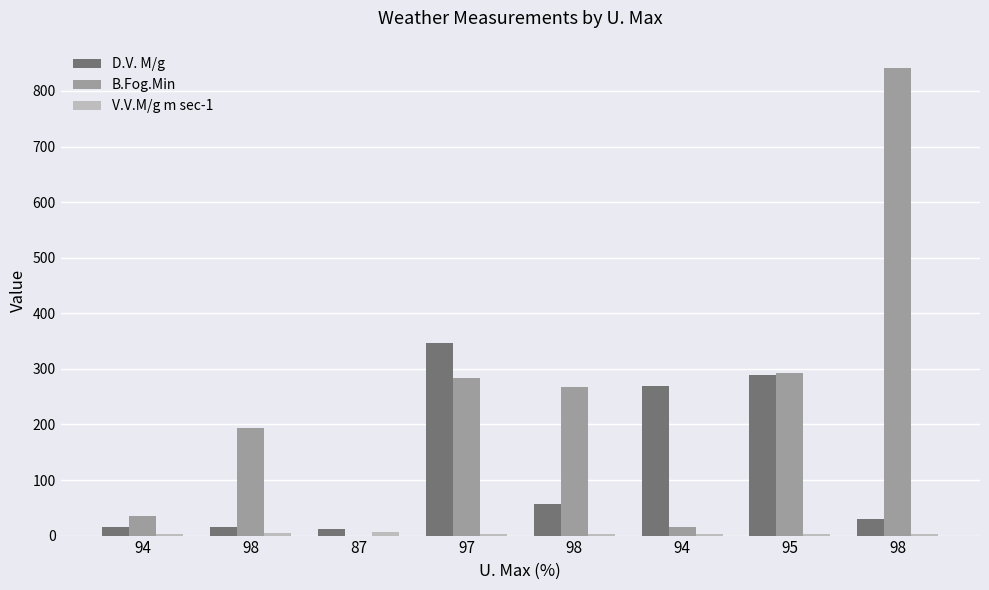

The B.Fog.Min series shows 482.6 at 95. True or false?

False